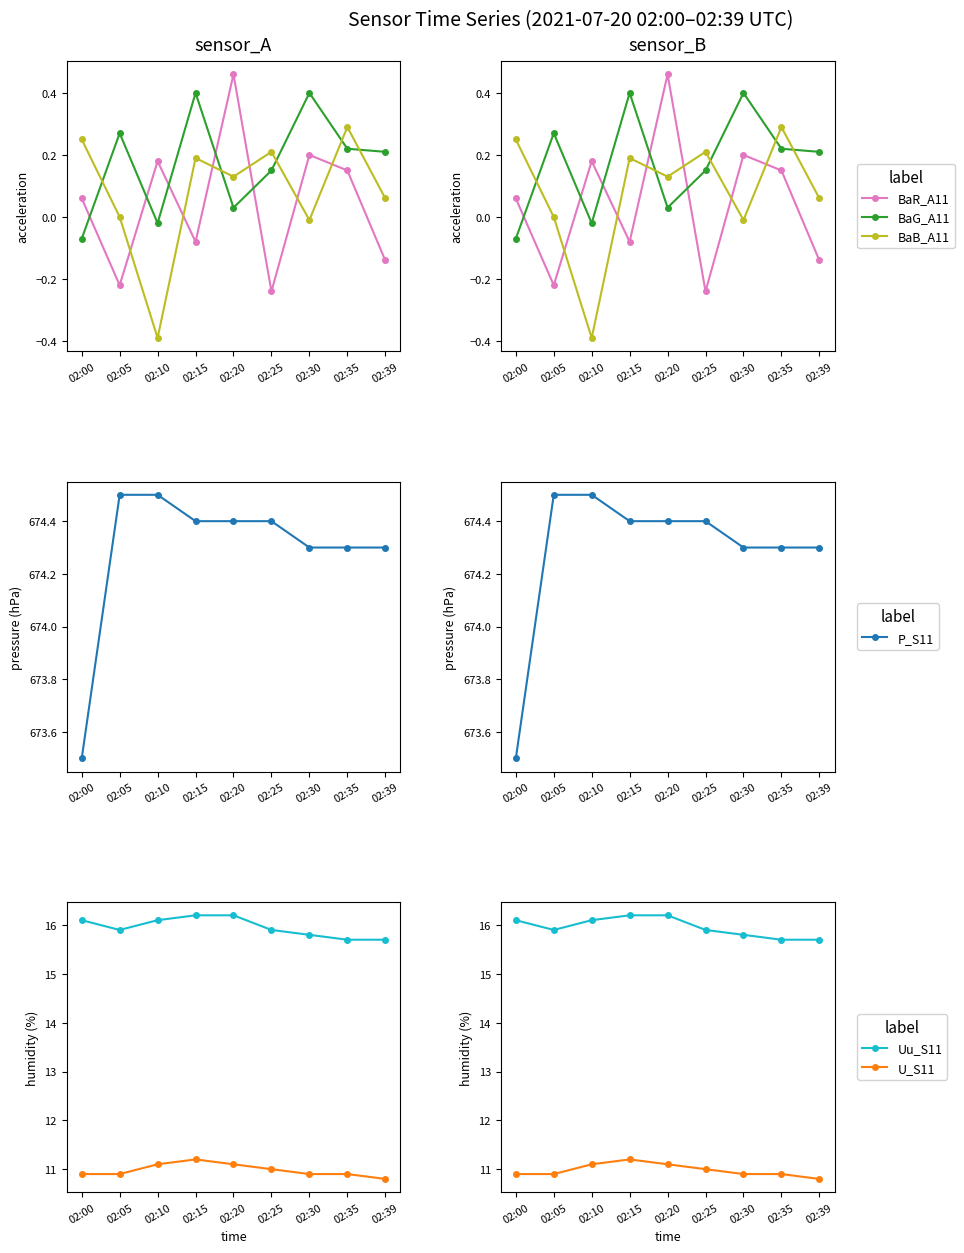

In BaB_A11, how many points are lower than both neighbors (excluding endpoints)?

3